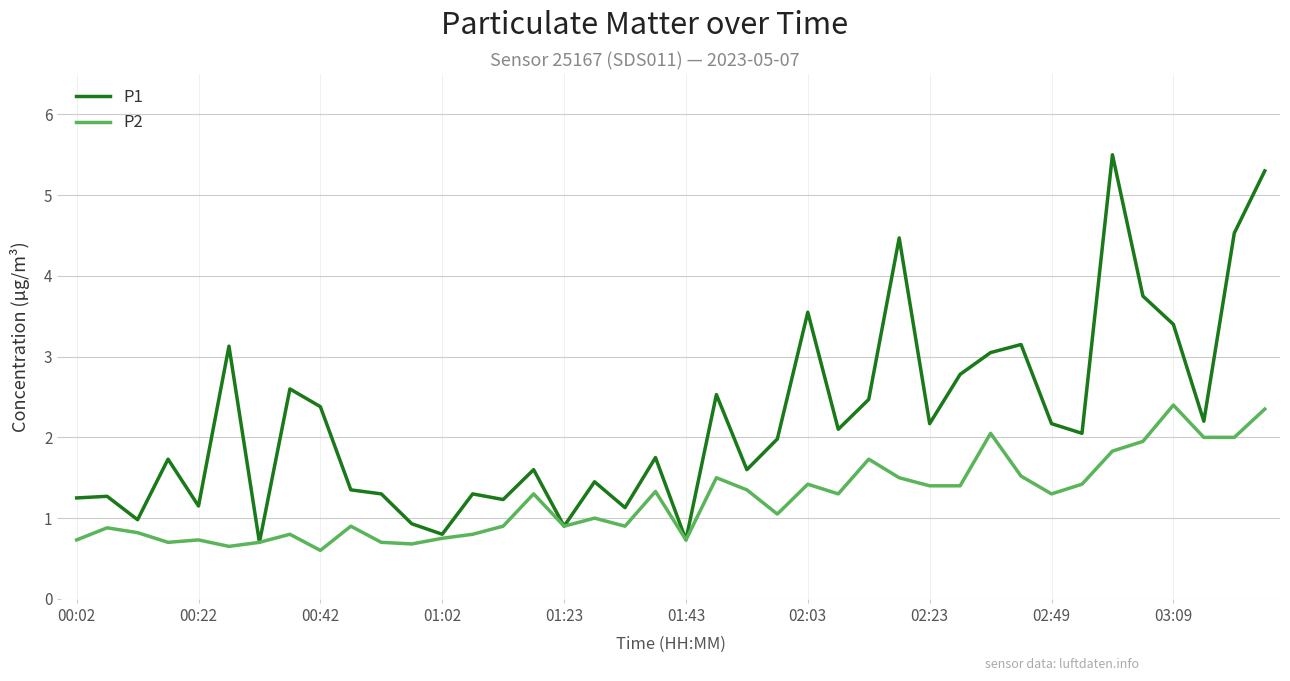

What is the maximum value shown in the chart?

5.5